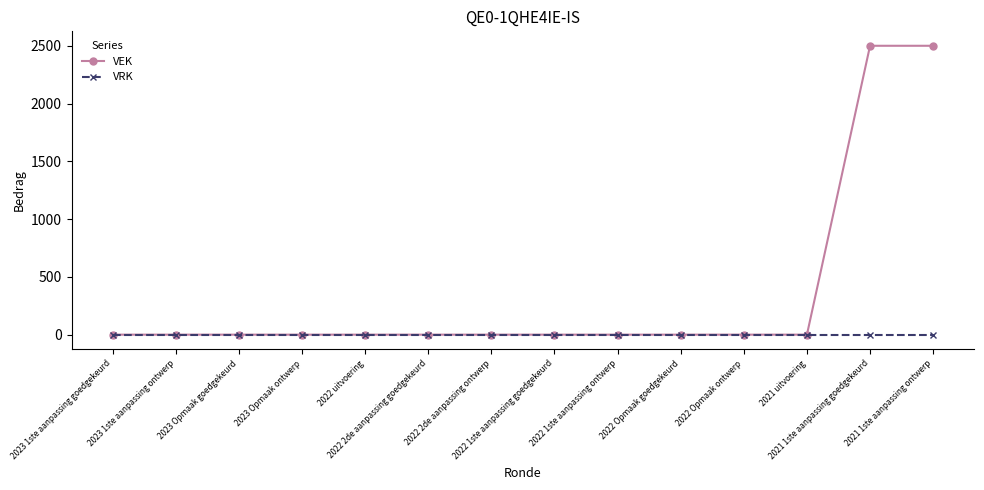

Rank the series by their average value, from lowest to highest.

VRK, VEK